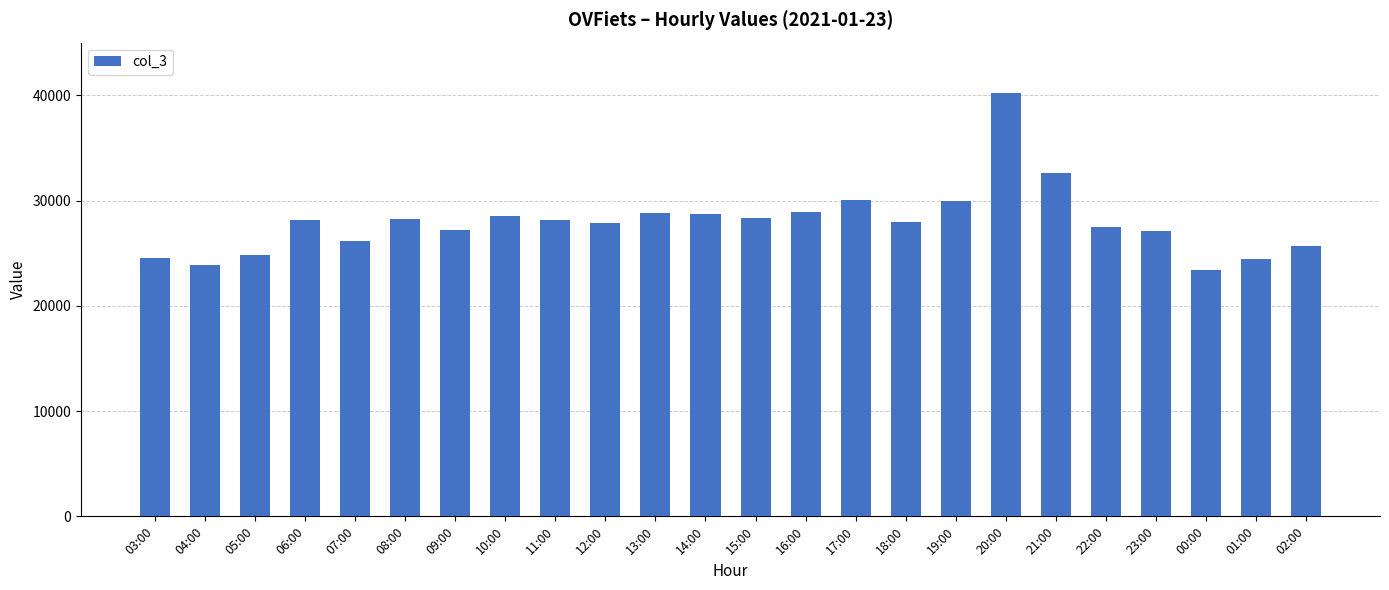

What is the smallest value displayed?

23410